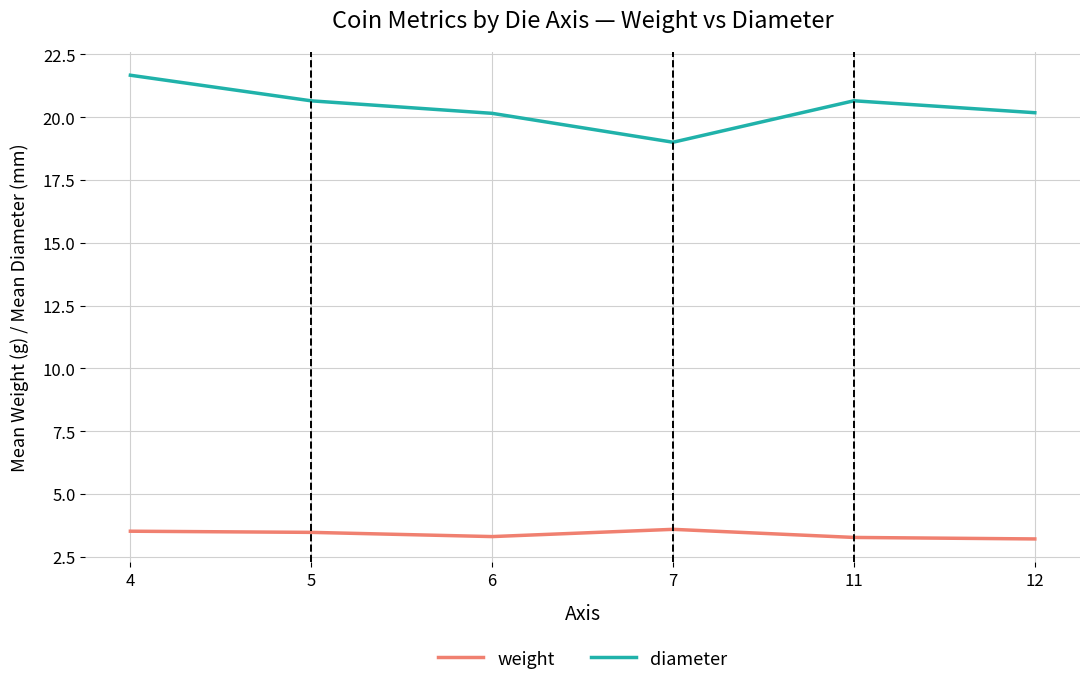

In diameter, how many points are lower than both neighbors (excluding endpoints)?

1